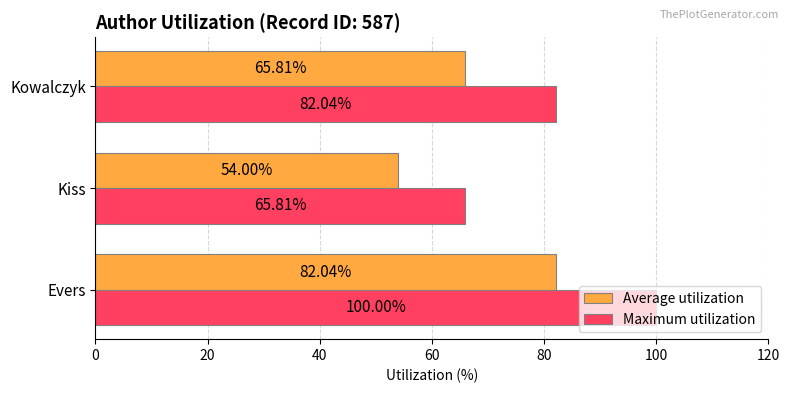

Which series has the largest range (max minus min)?

Maximum utilization